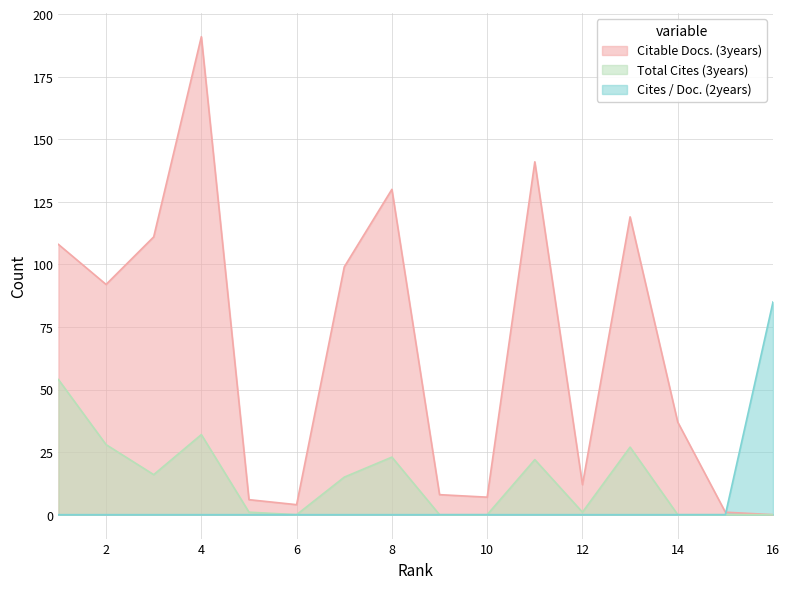

What is the difference between the second highest and second lowest values in the Citable Docs. (3years) series?

140